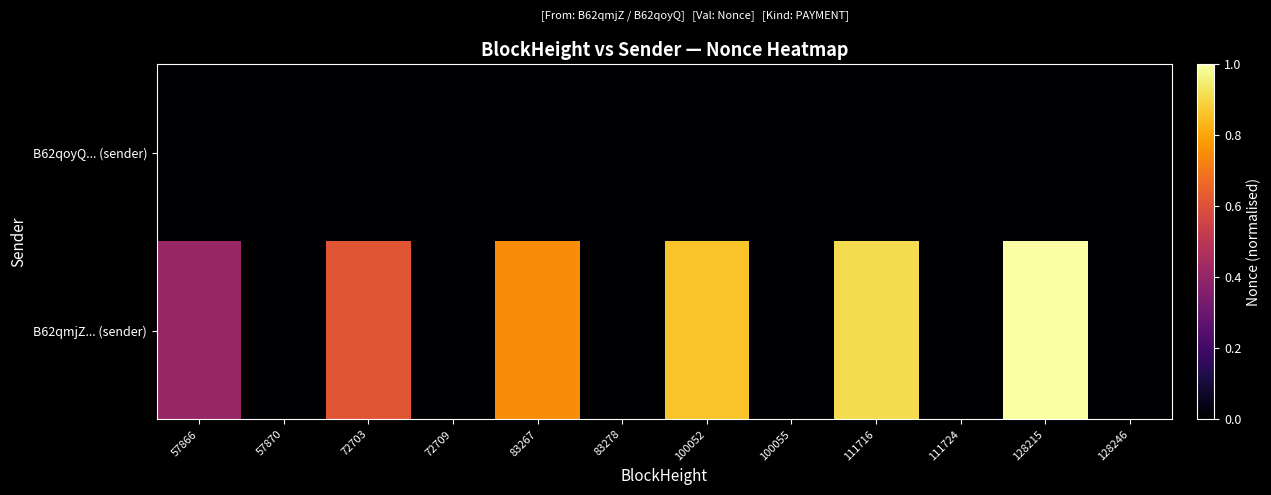

Reading right to left, list all the values displayed in this chart.

B62qmjZ... (sender): 128246=0.0	128215=1.0	111724=0.0	111716=0.9	100055=0.0	100052=0.9	83278=0.0	83267=0.7	72709=0.0	72703=0.6	57870=0.0	57866=0.4
B62qoyQ... (sender): 128246=0.0	128215=0.0	111724=0.0	111716=0.0	100055=0.0	100052=0.0	83278=0.0	83267=0.0	72709=0.0	72703=0.0	57870=0.0	57866=0.0